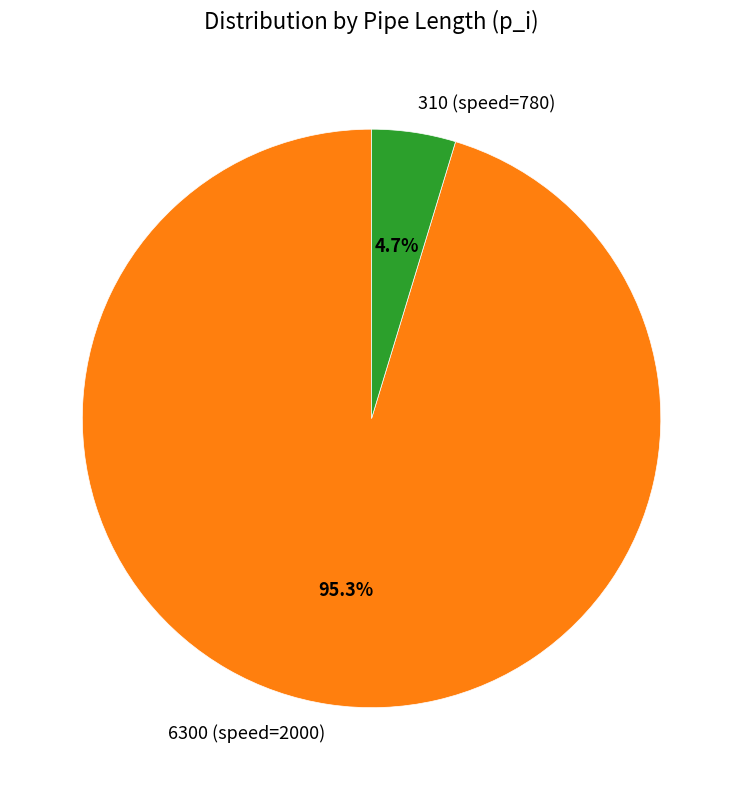

What is the majority slice?

6300 (speed=2000)